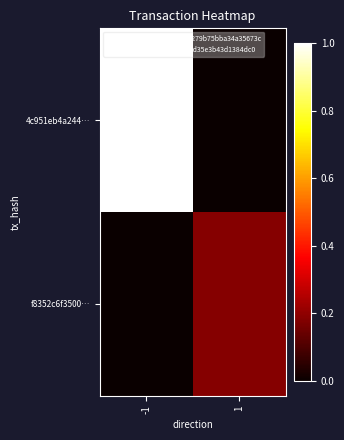

How many categories are shown in the chart?

2